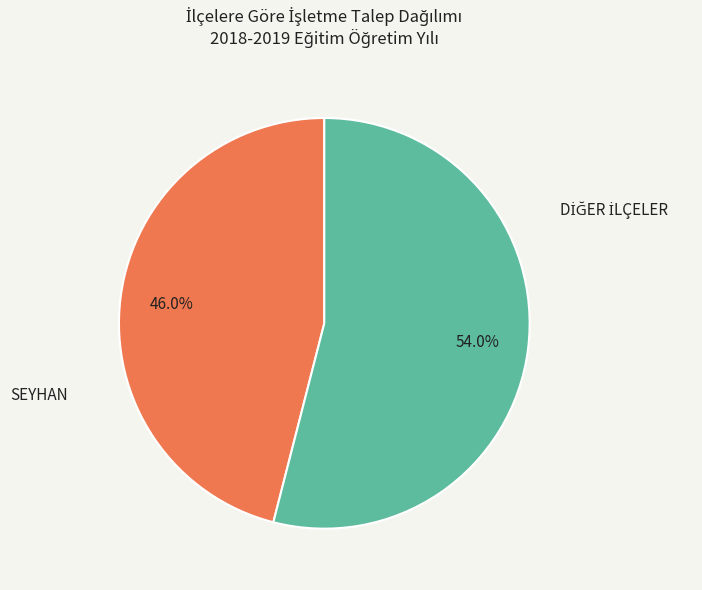

Which slice is the smallest?

SEYHAN